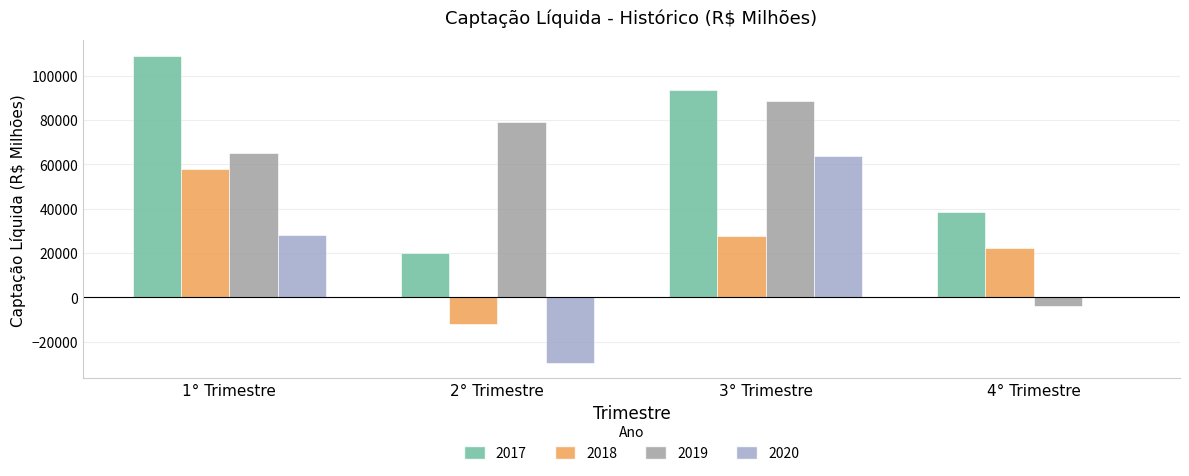

At which category is the sum across all series the highest?

3° Trimestre